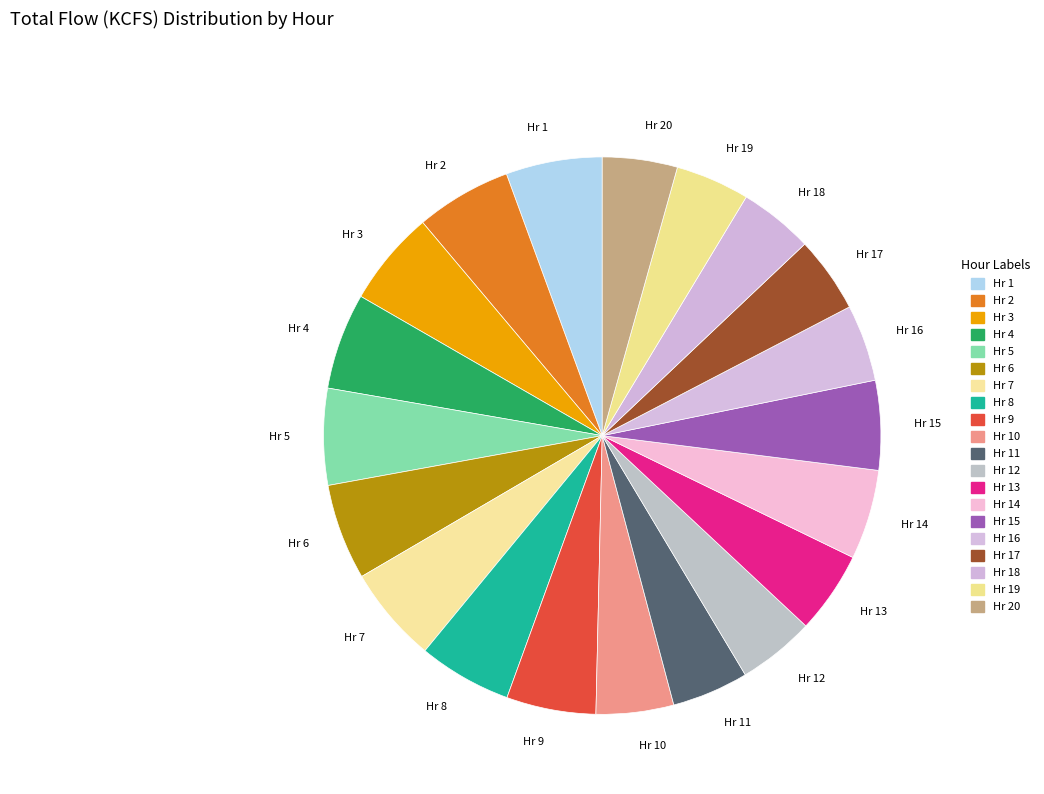

Does Hr 12 represent more than half of the total?

No